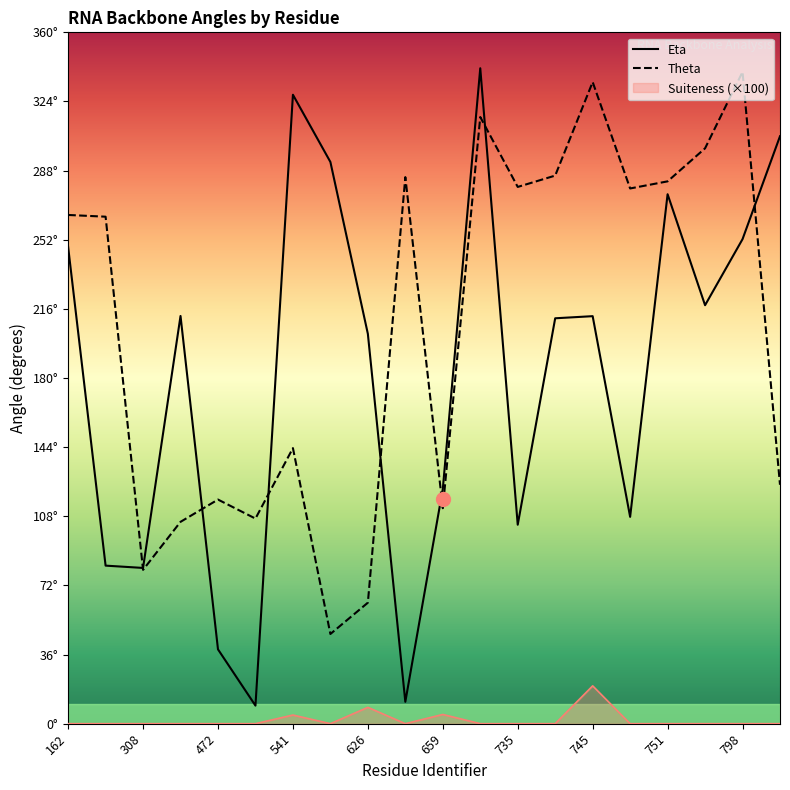

In Theta, how many points are higher than both neighbors (excluding endpoints)?

6